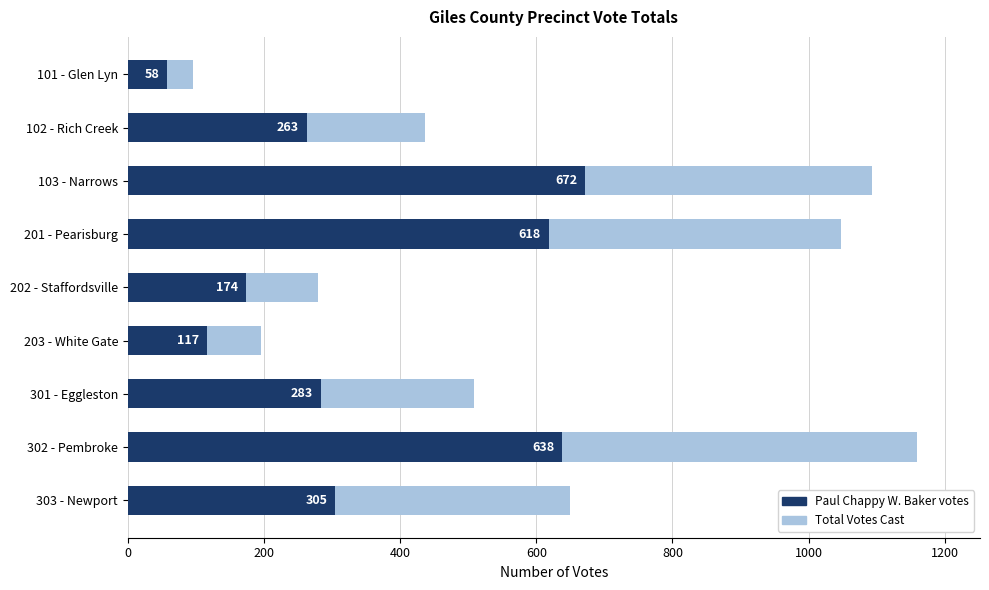

What is the minimum value for Paul Chappy W. Baker?

58